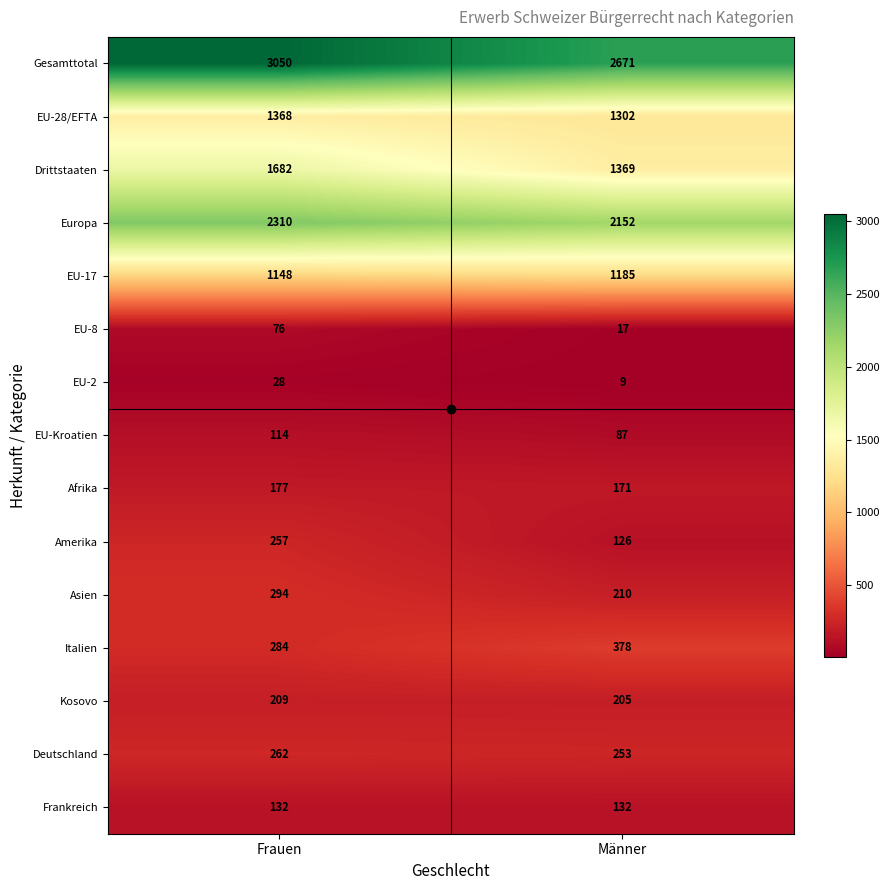

At which category is the sum across all series the highest?

Frauen